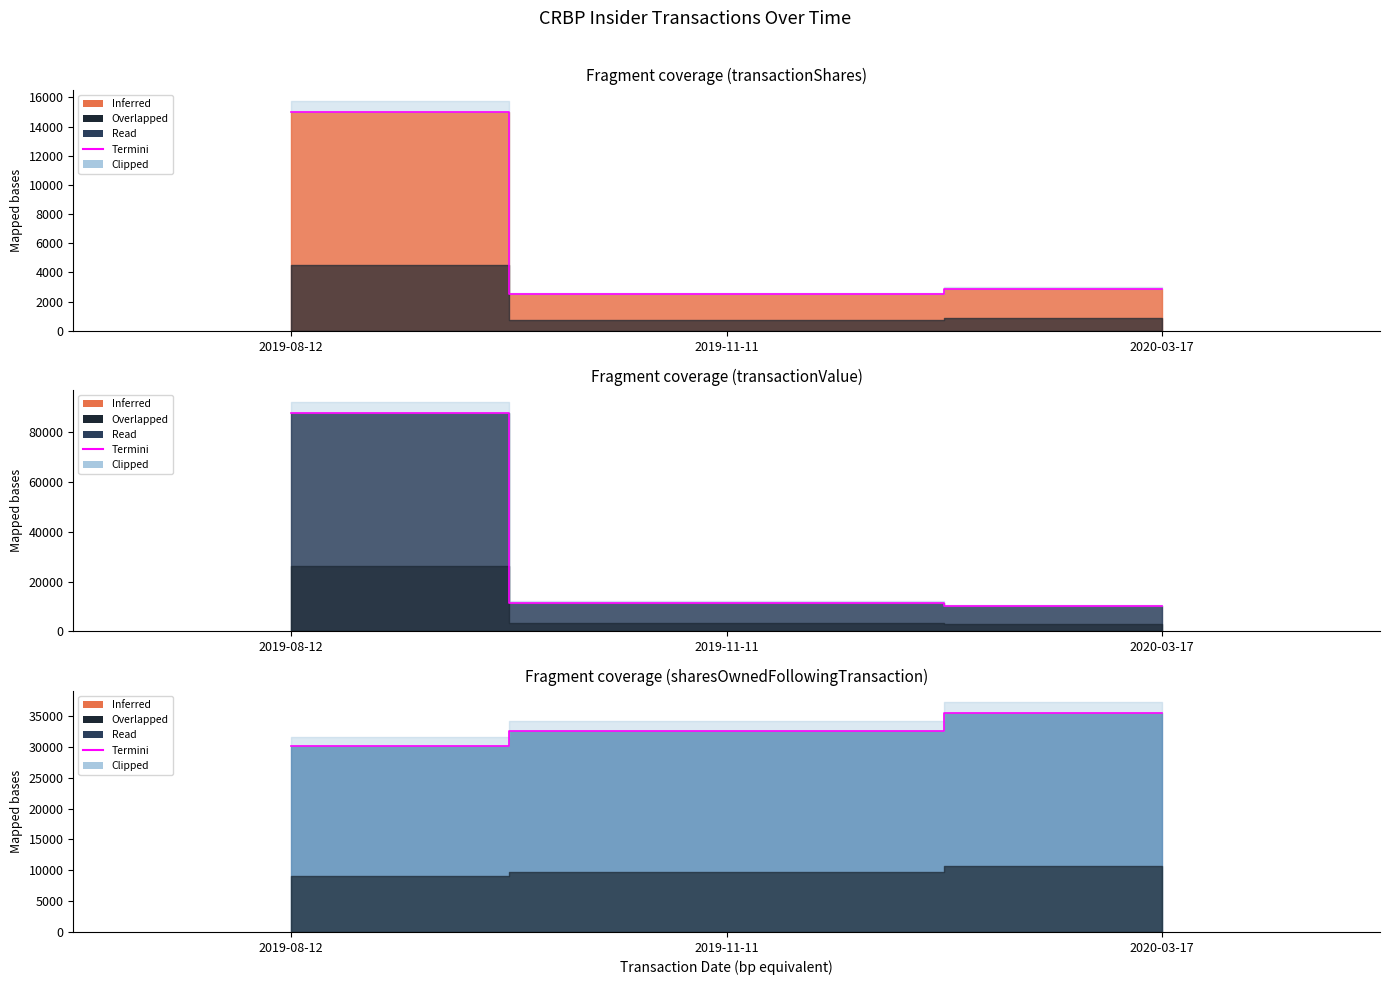

Approximately how many times larger is the value at 2019-08-12 compared to 2019-11-11?

0.9